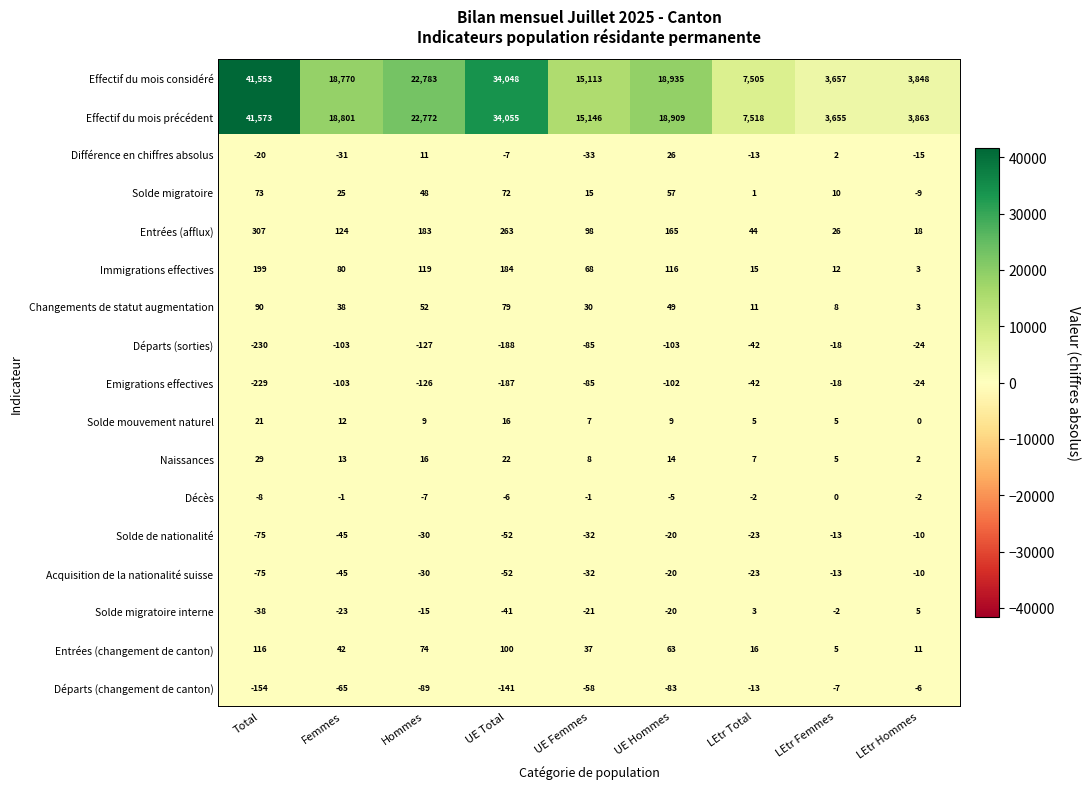

True or false: Emigrations effectives has a value of -229 at Total.

True